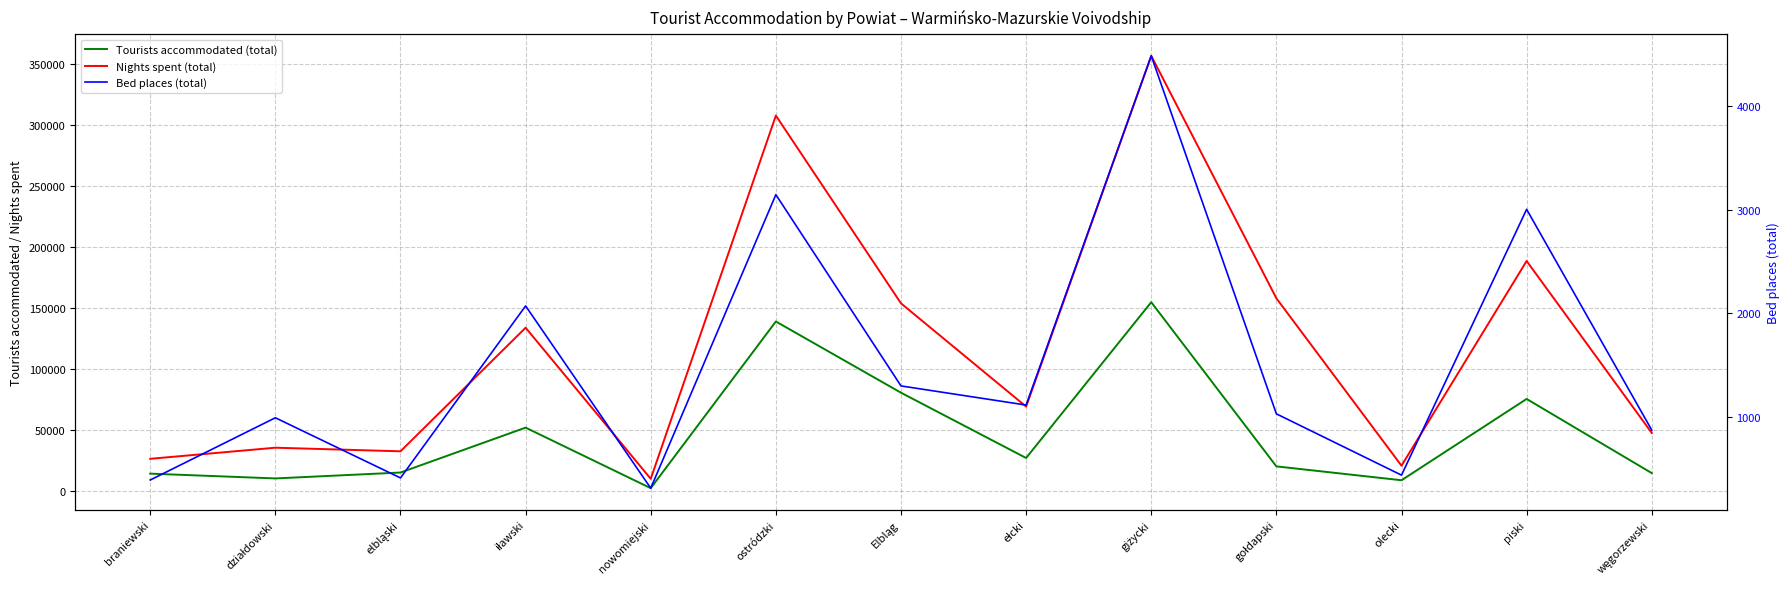

True or false: Bed places (total) and Tourists accommodated (total) cross at least once.

False